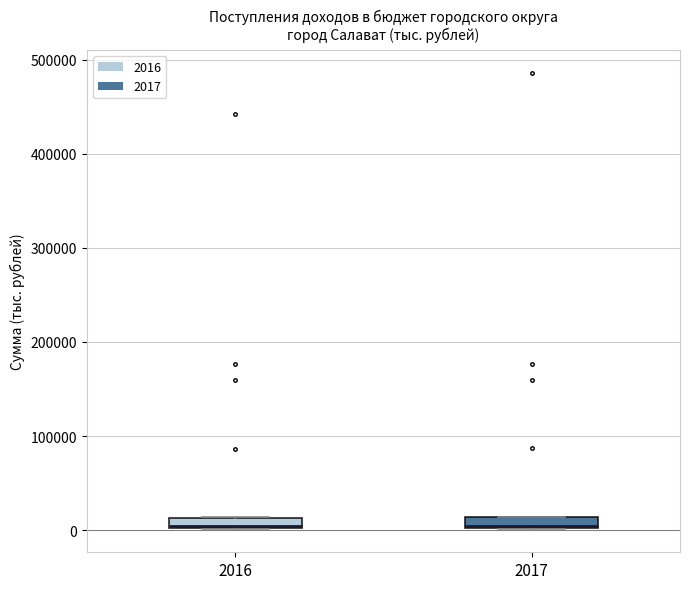

Where is the upper edge of the box at x = 2017 on the y-axis? The values are not printed on the chart, so give them approximately, as read against the axis.

10000